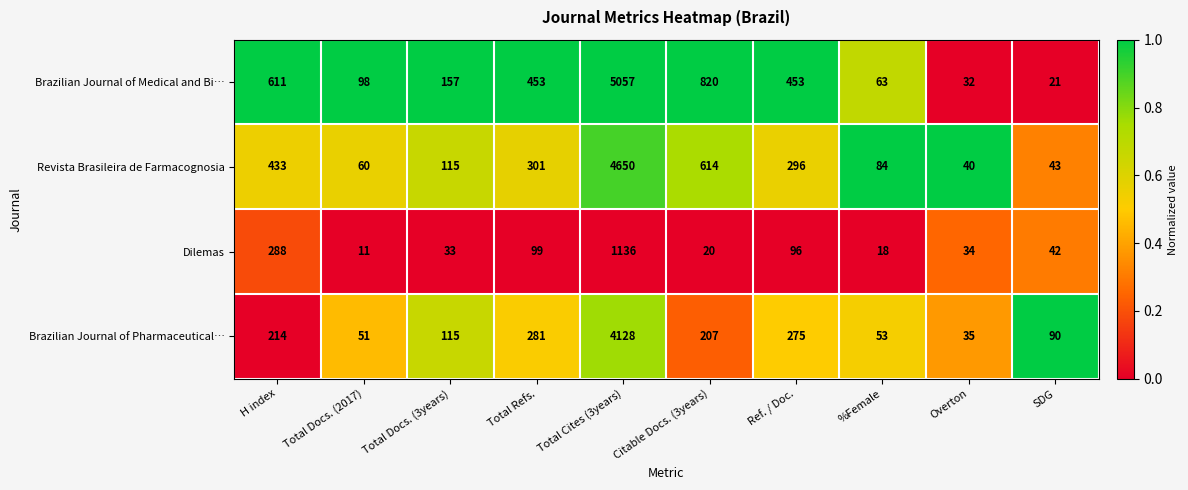

Which category has the highest value across all series?

Total Cites (3years)